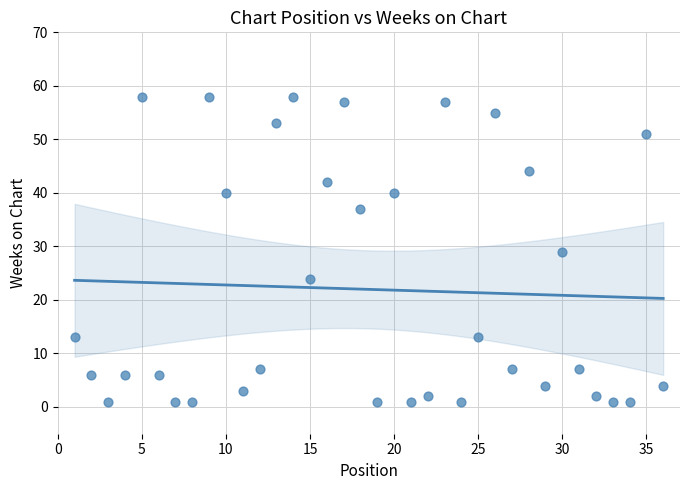

What is the range of Y values (max minus min)?

57